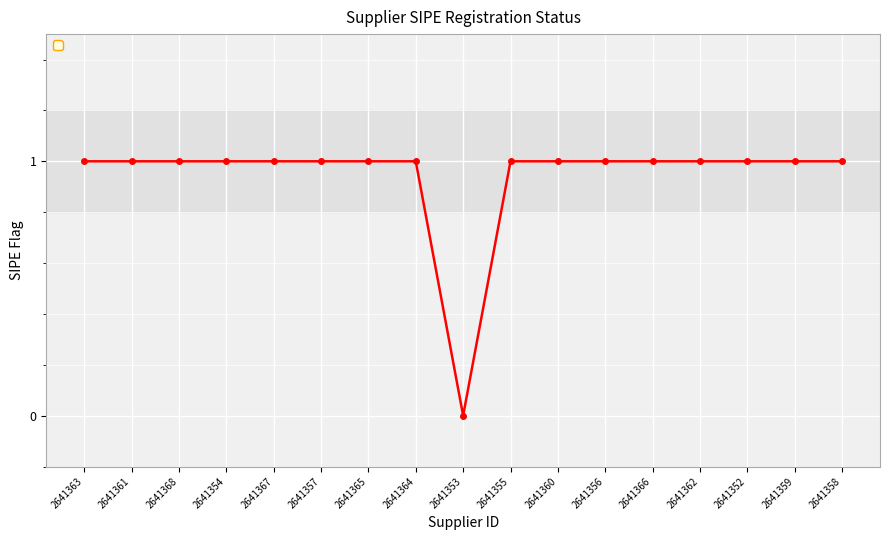

Is it true that the value at 2641359 is 1?

True